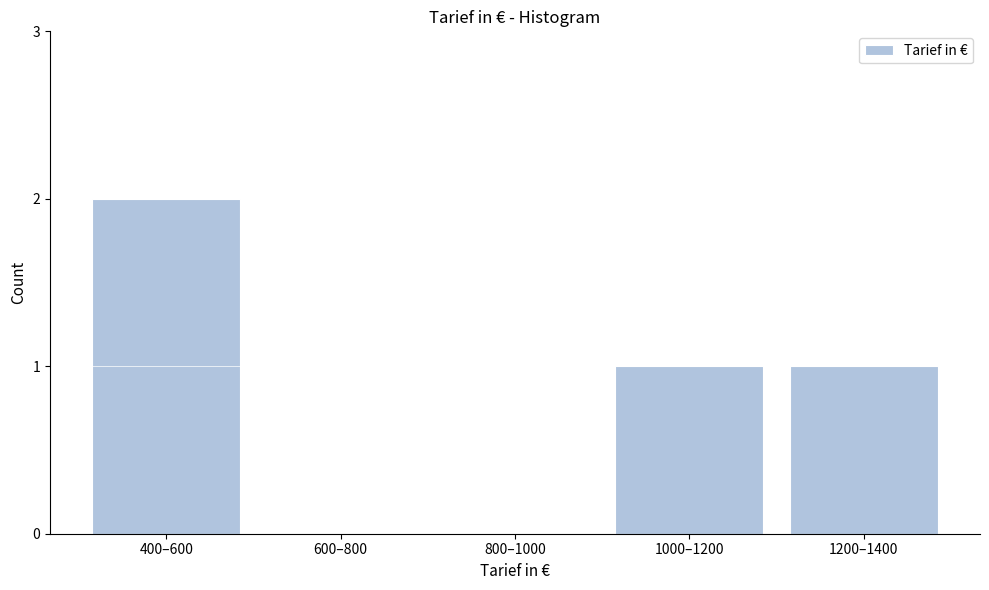

Reading left to right, extract all data points from this chart.

400–600=2	600–800=0	800–1000=0	1000–1200=1	1200–1400=1